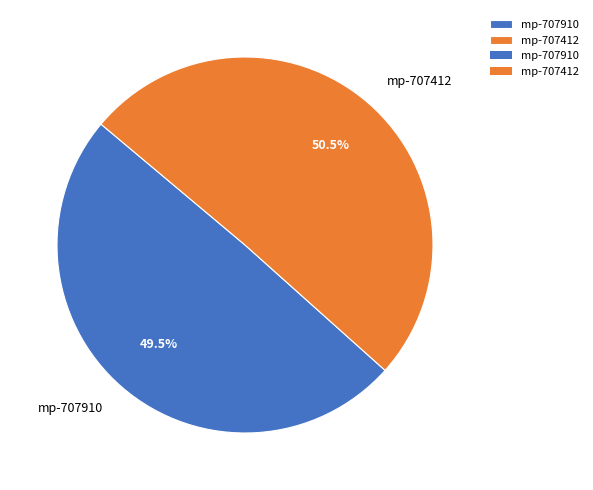

To the nearest percent, what is the difference between the largest and smallest slice percentages?

1%